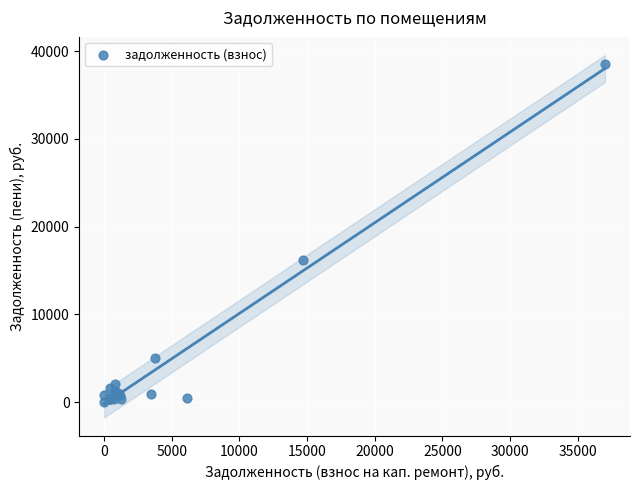

What Y value in the scatter plot is closest to 19259?

16187.8